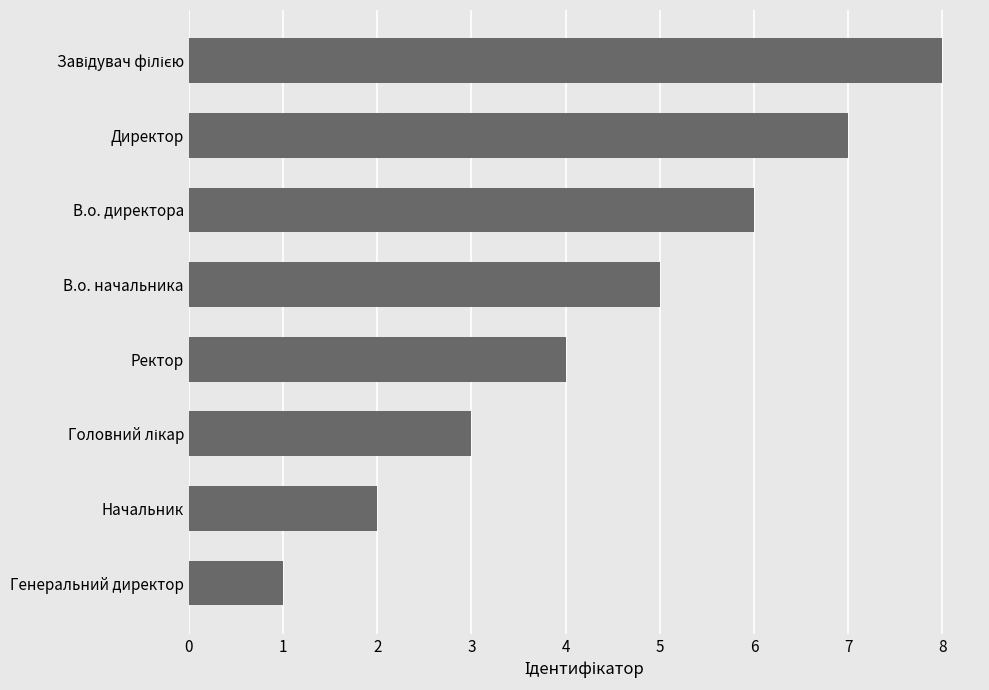

What is the sum of all values?

36